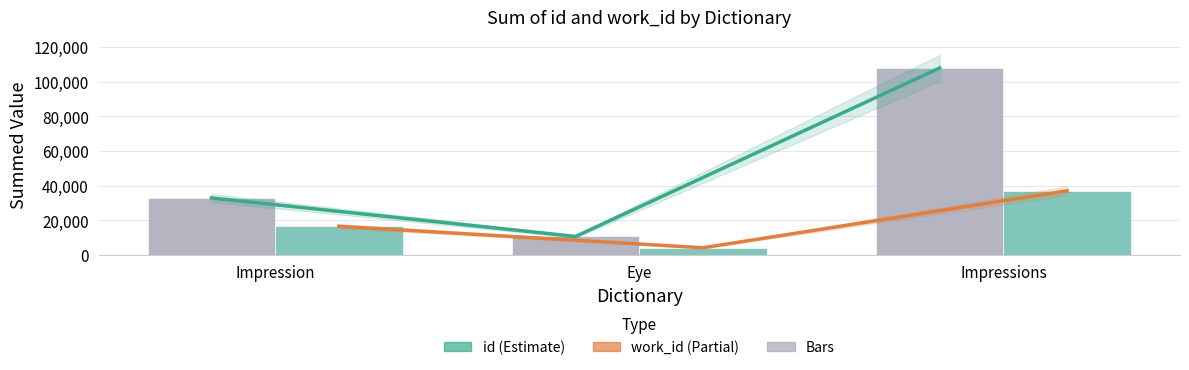

Which category has the lowest value across all series?

Eye